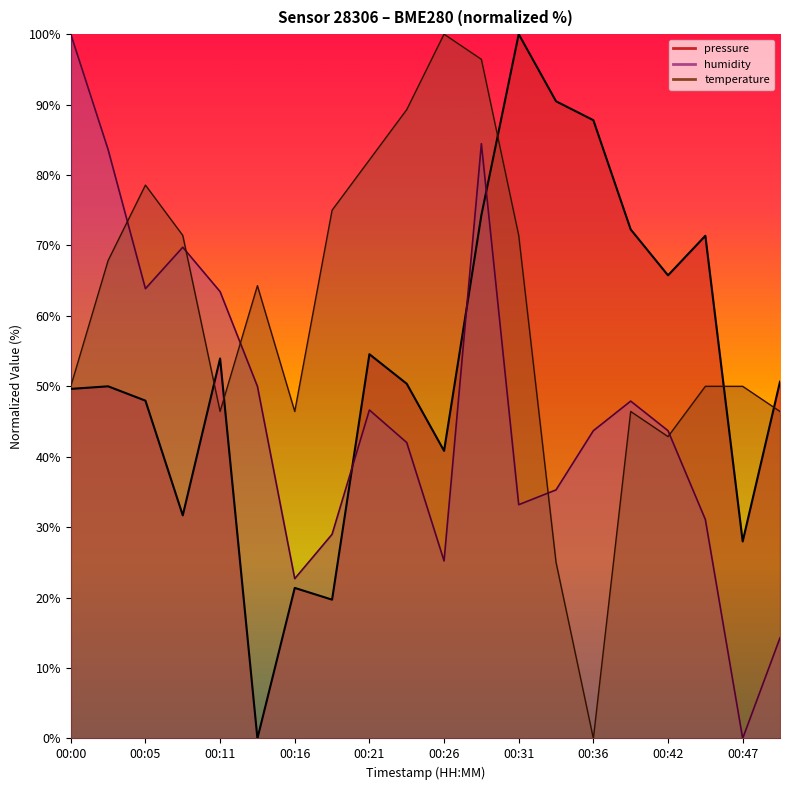

Rank the series by their average value, from highest to lowest.

temperature, pressure, humidity